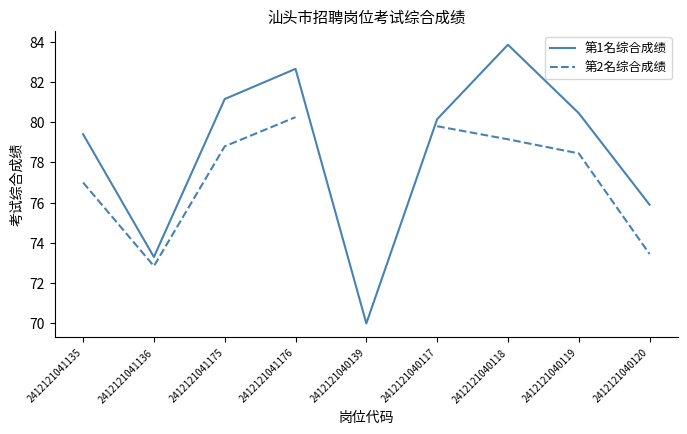

How many lines are shown in the chart?

2